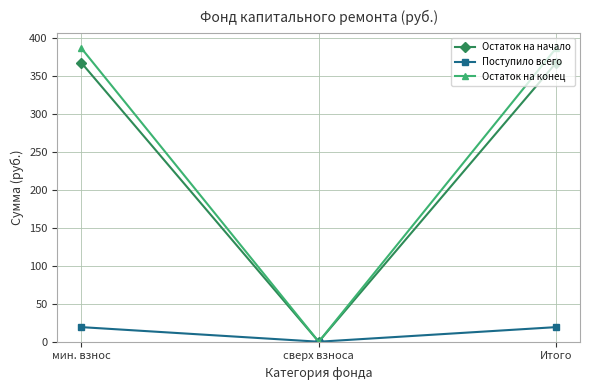

True or false: Остаток на начало has a value of 569.5 at Итого.

False